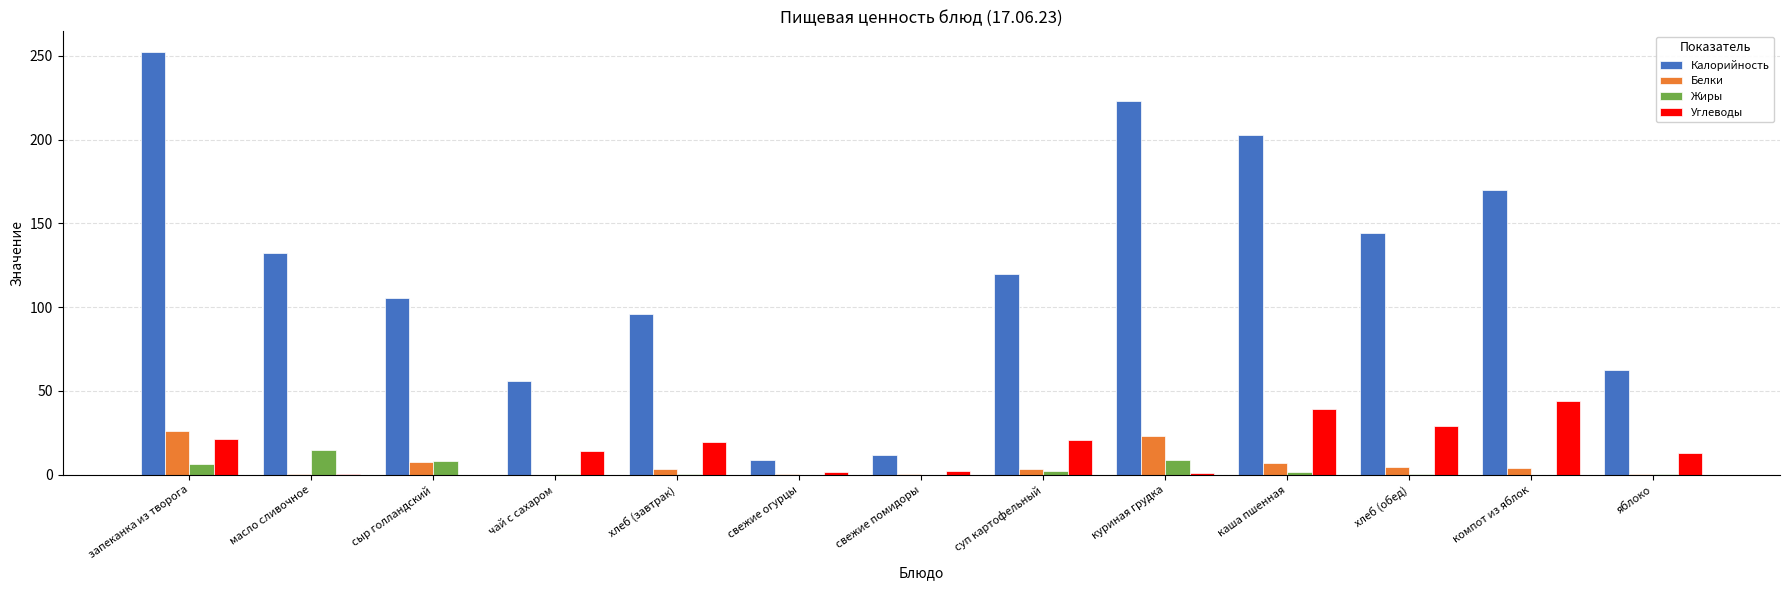

What is the spread (max minus min) of values at компот из яблок?

170.0